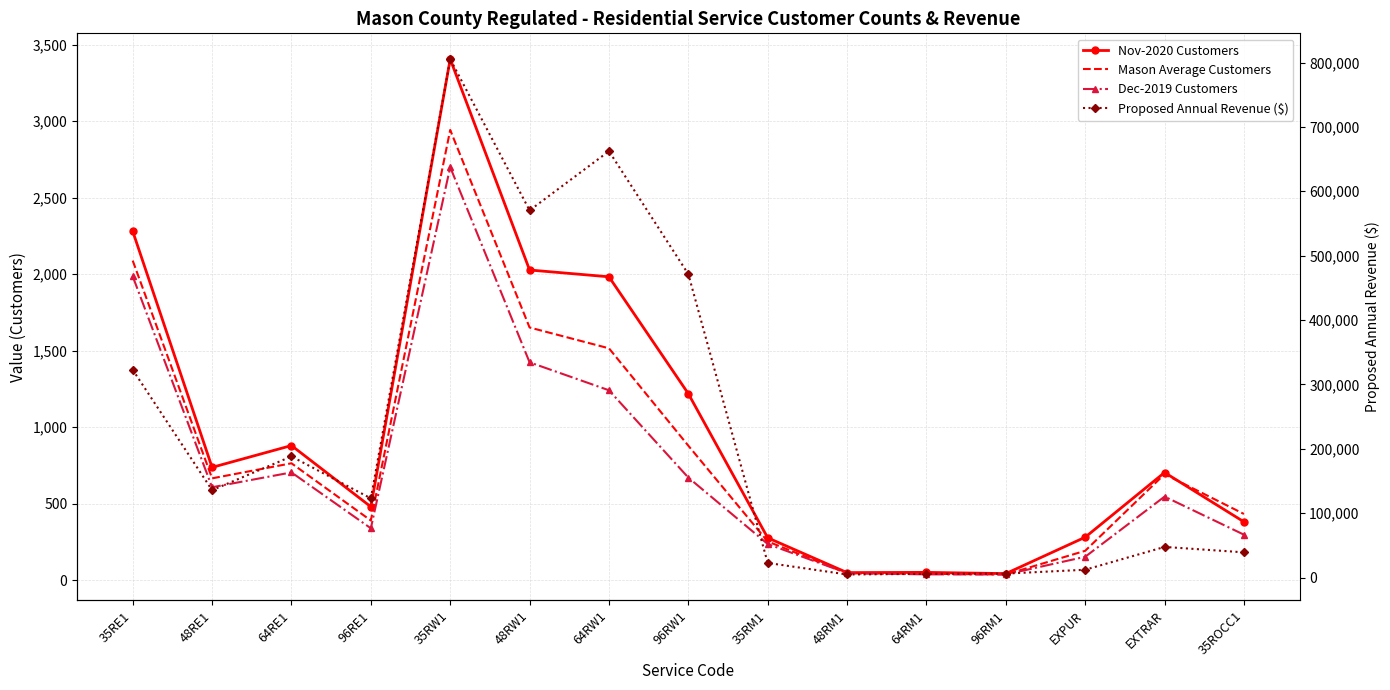

The value of Dec-2019 Customers at 96RW1 is 401.0. True or false?

False